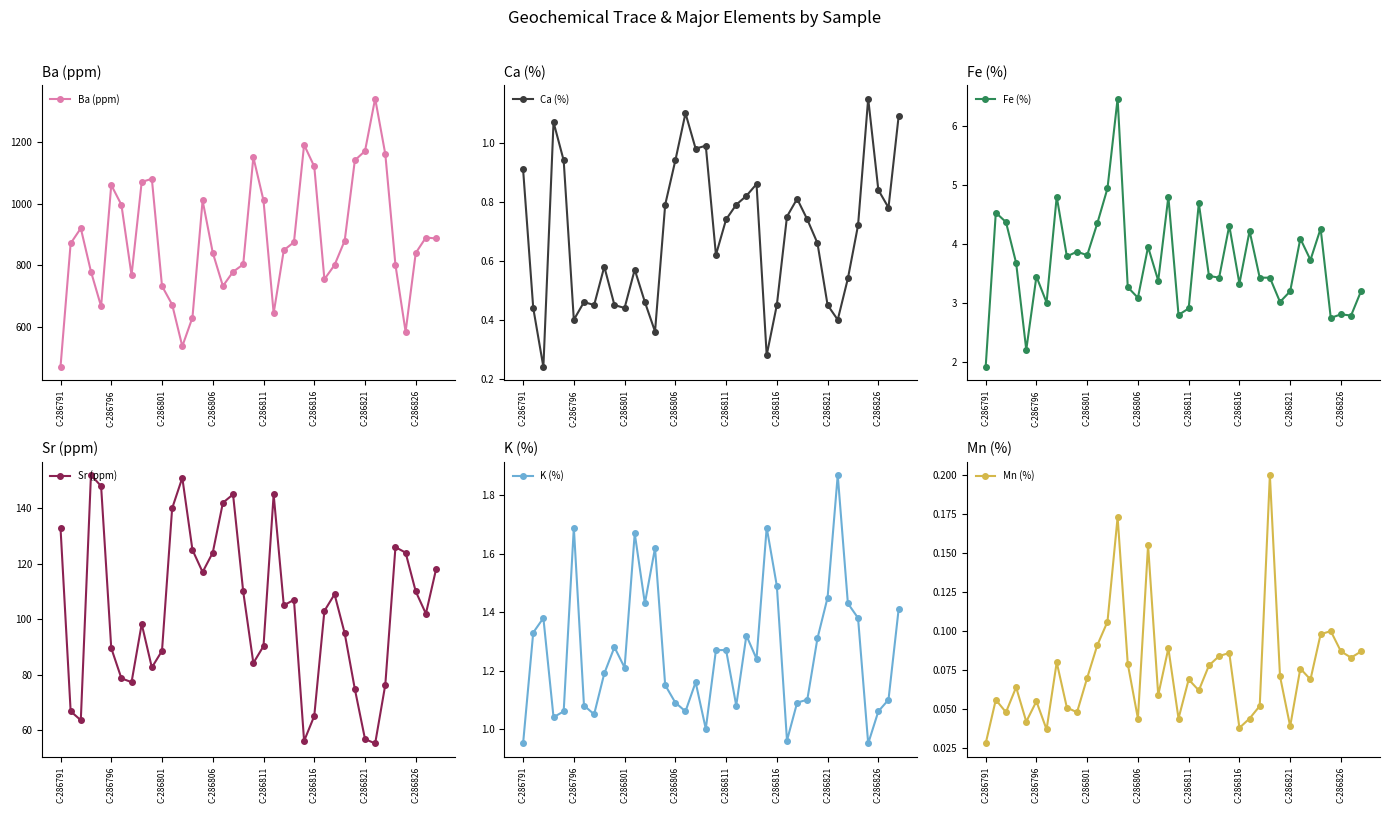

Which category has the lowest value in the Ba (ppm) series?

C-286791